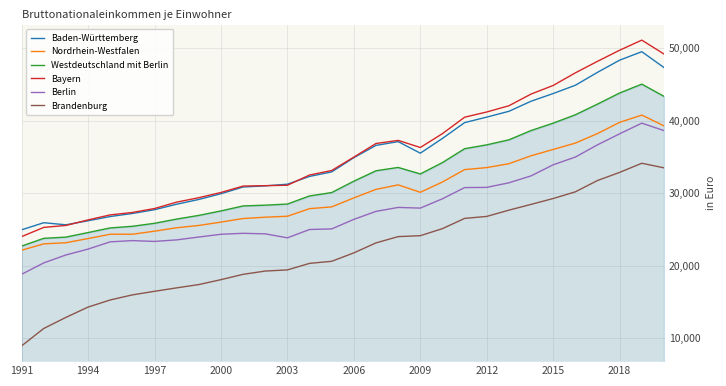

What is the minimum value for Brandenburg?

8914